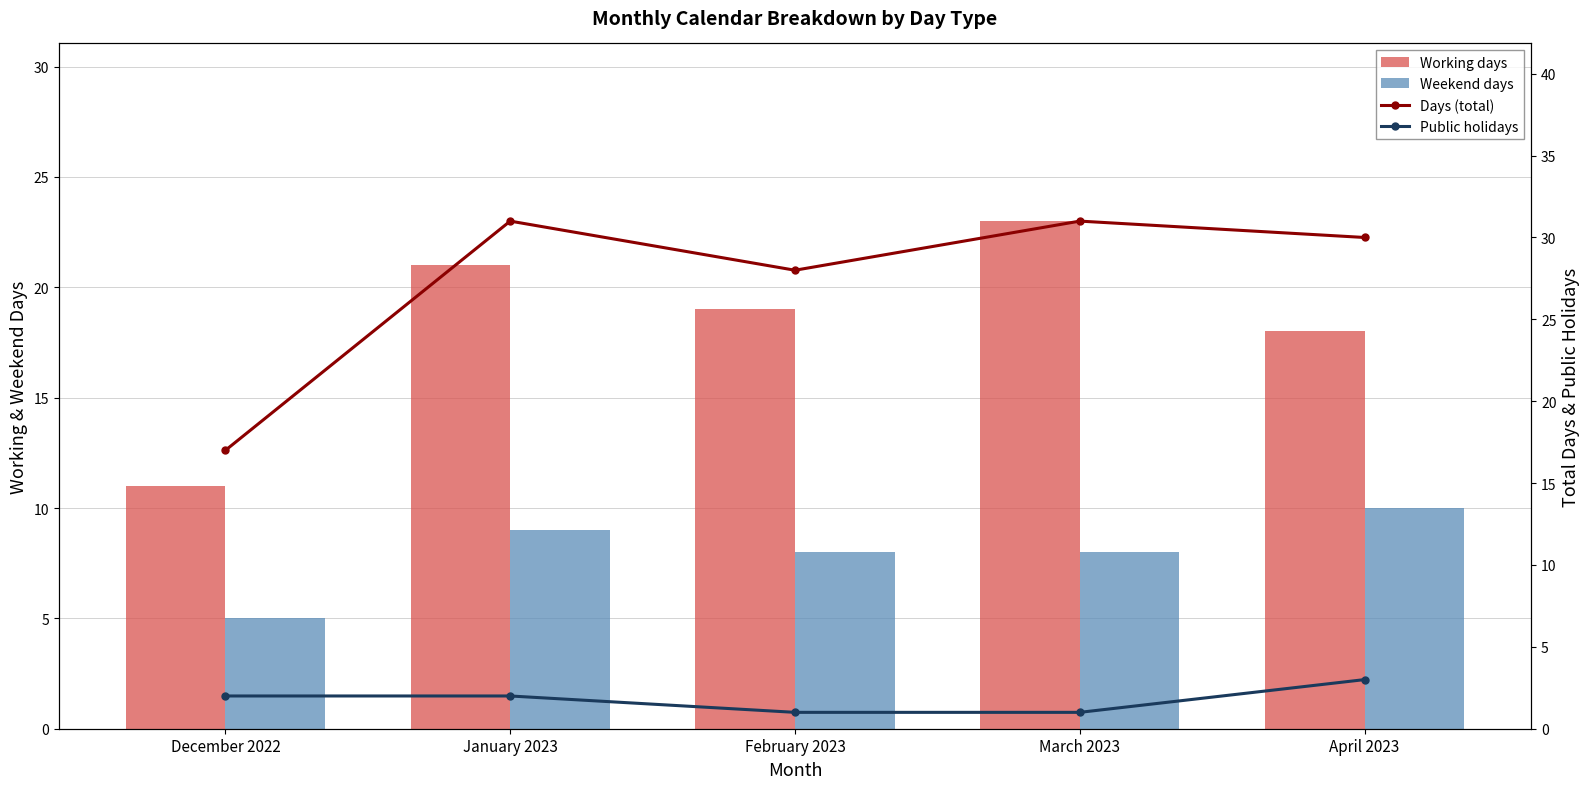

What are all the series names shown in the legend?

Working days, Weekend days, Days (total), Public holidays